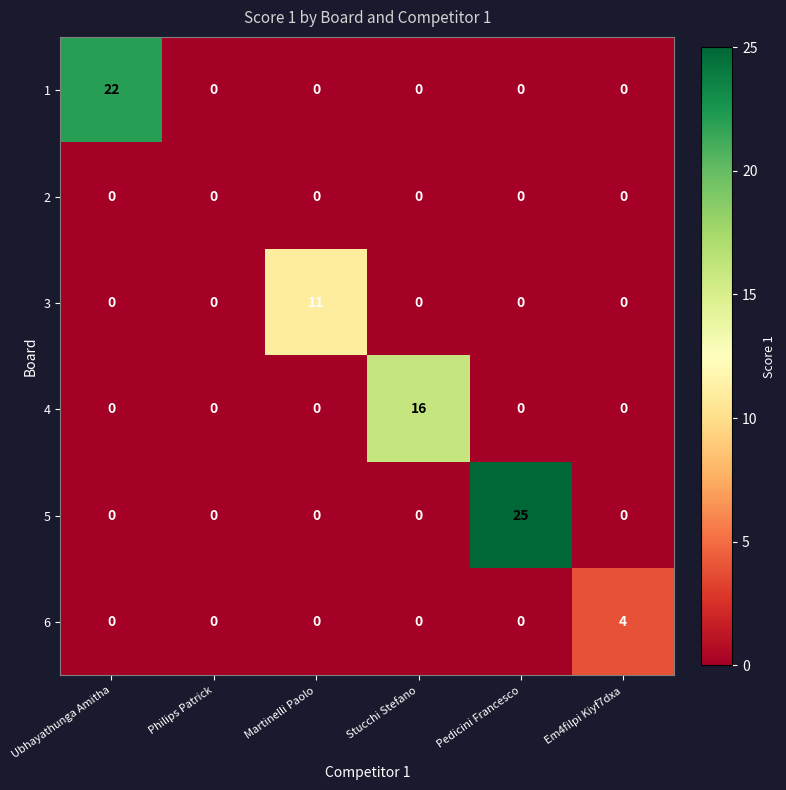

Count the number of categories in the chart.

6